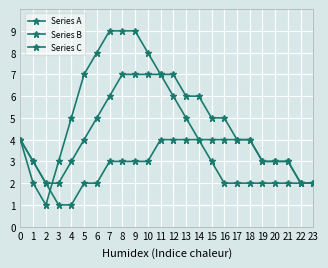

How many distinct data groups are displayed?

3